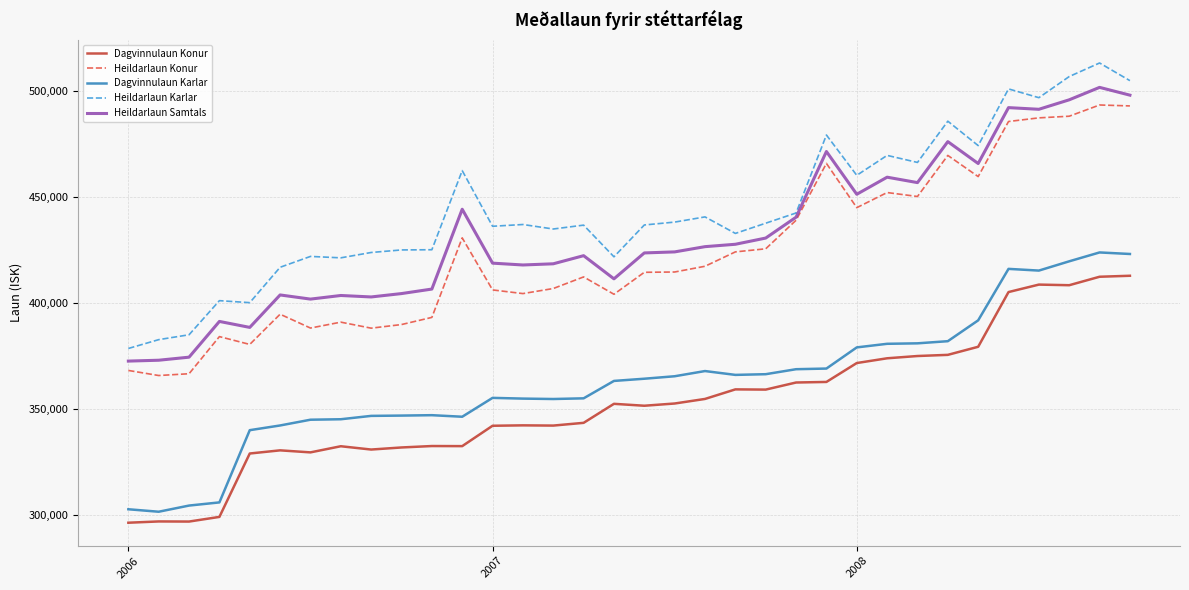

Which series has the largest range (max minus min)?

Heildarlaun Karlar